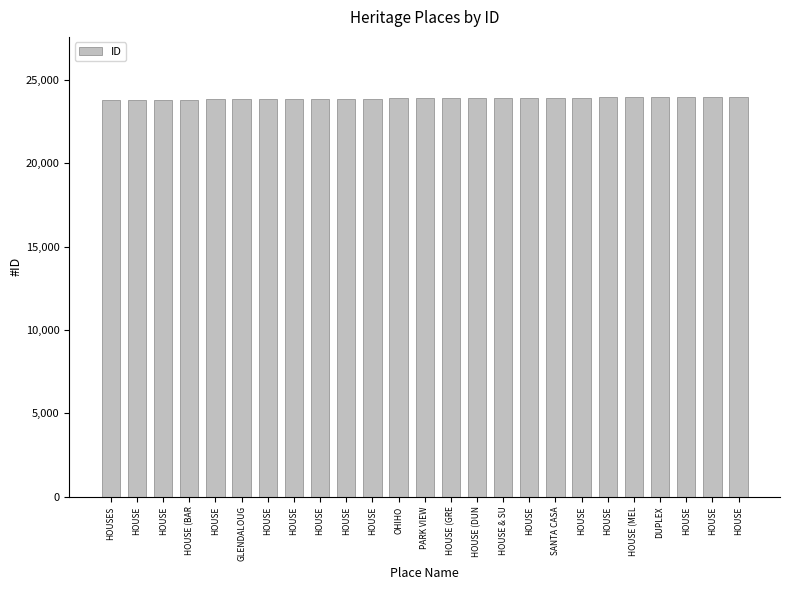

How many data points does each series have?

25